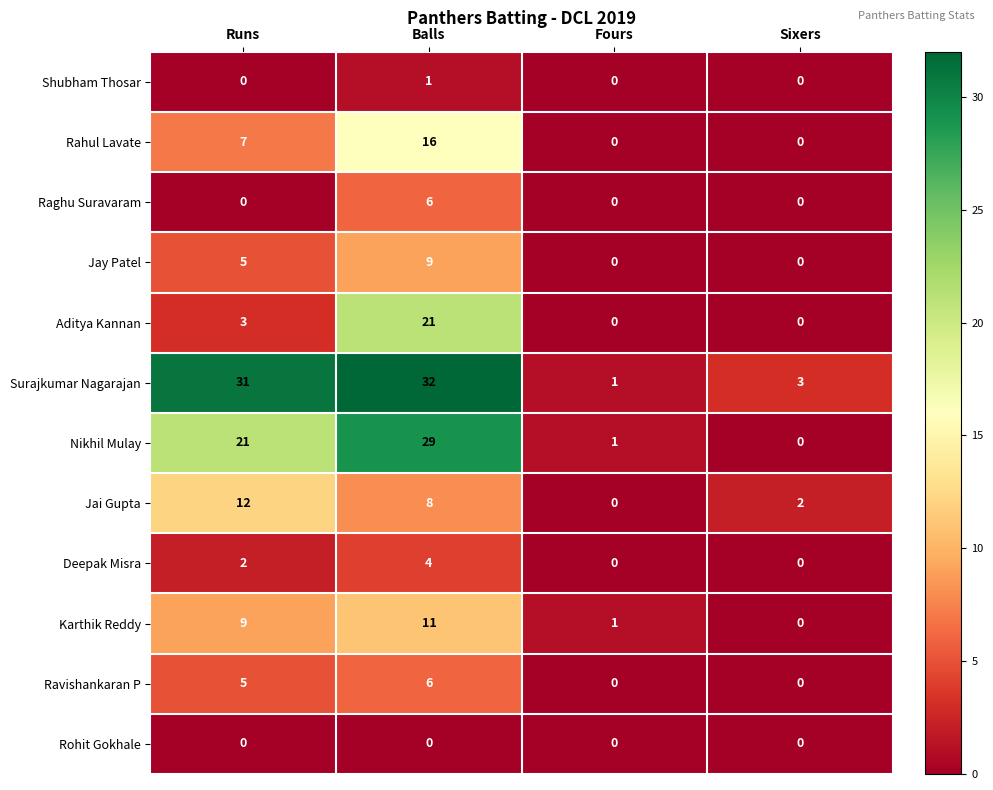

What is the greatest value displayed?

32